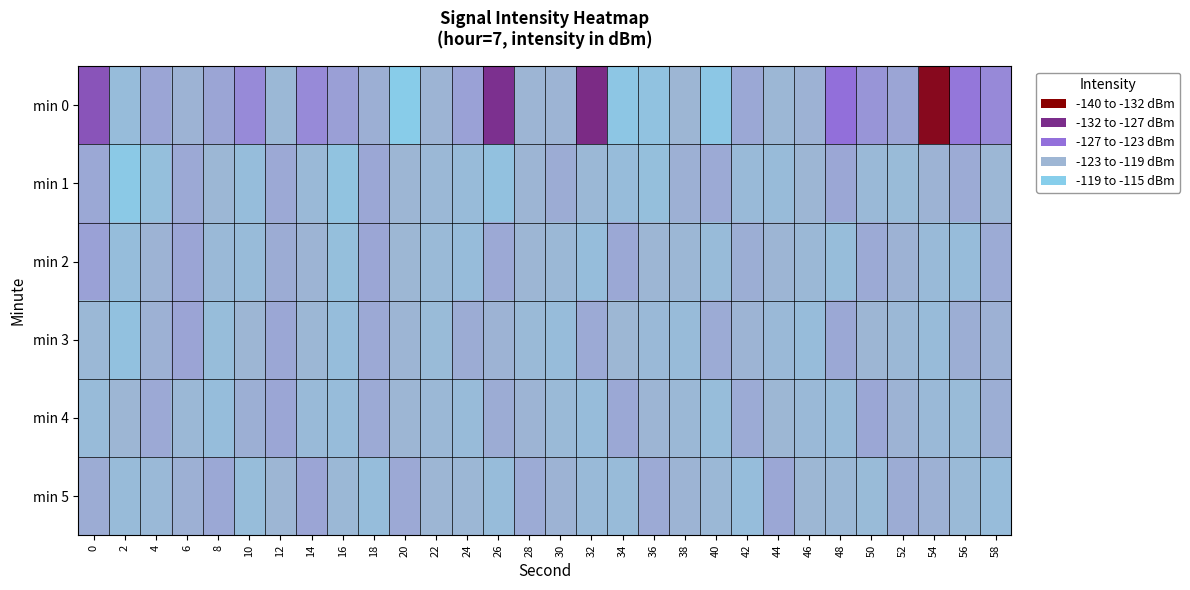

What is the spread (max minus min) of values at 28?

2.0